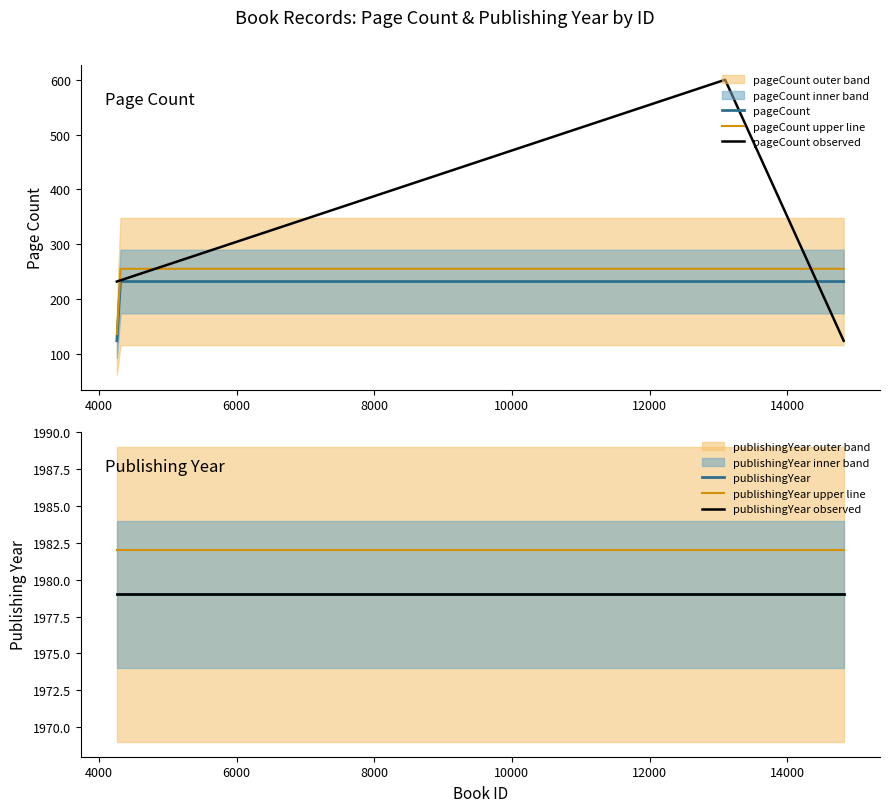

What is the value of the 3rd point from the left?

232